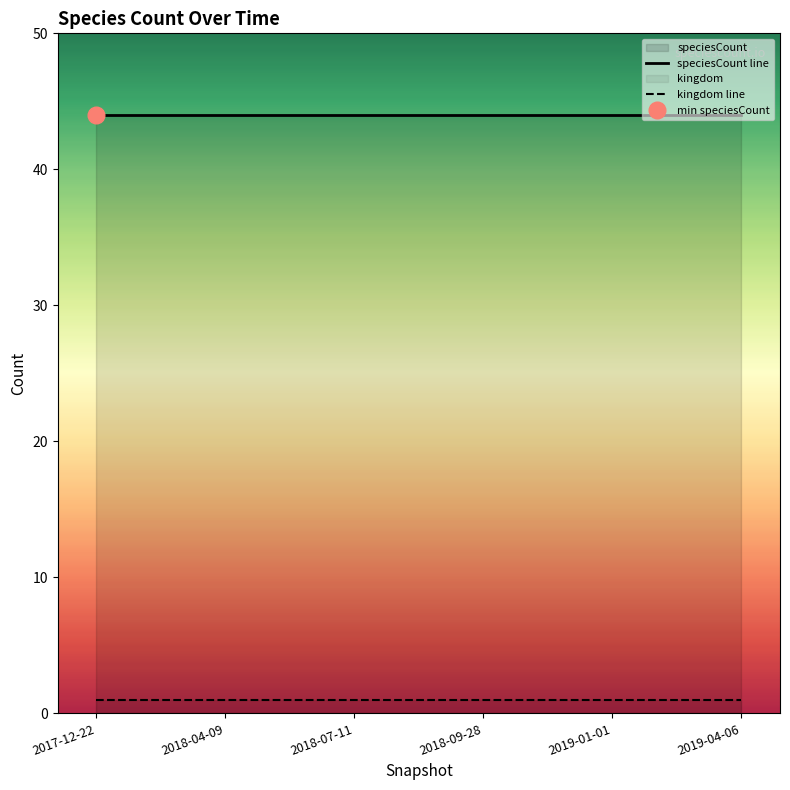

Which series changed the most between 2018-04-09 and 2019-04-06?

kingdom